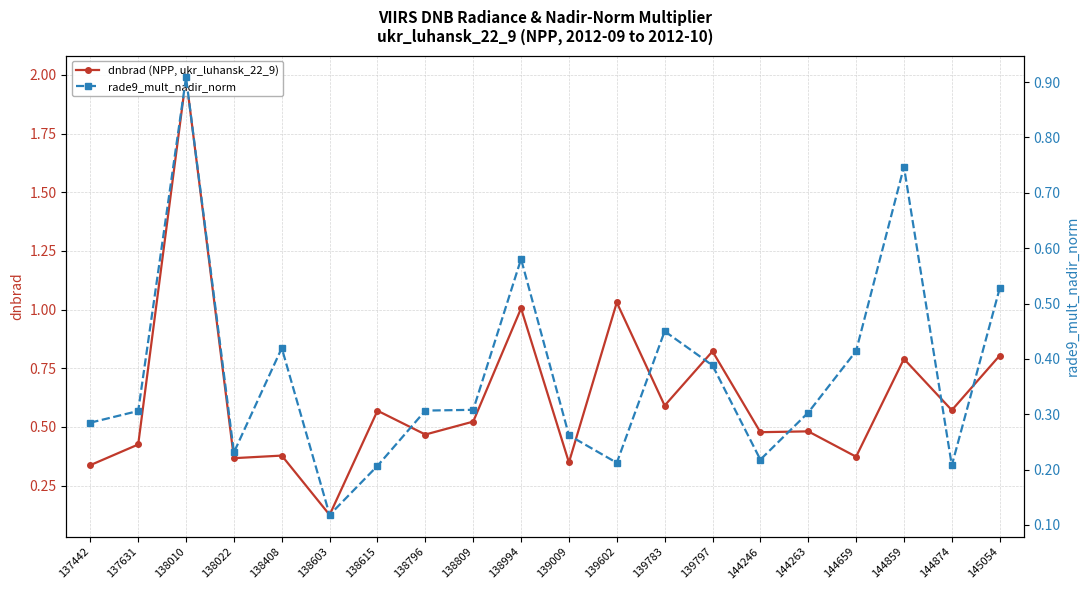

Where is the first local minimum for rade9_mult_nadir_norm?

138022